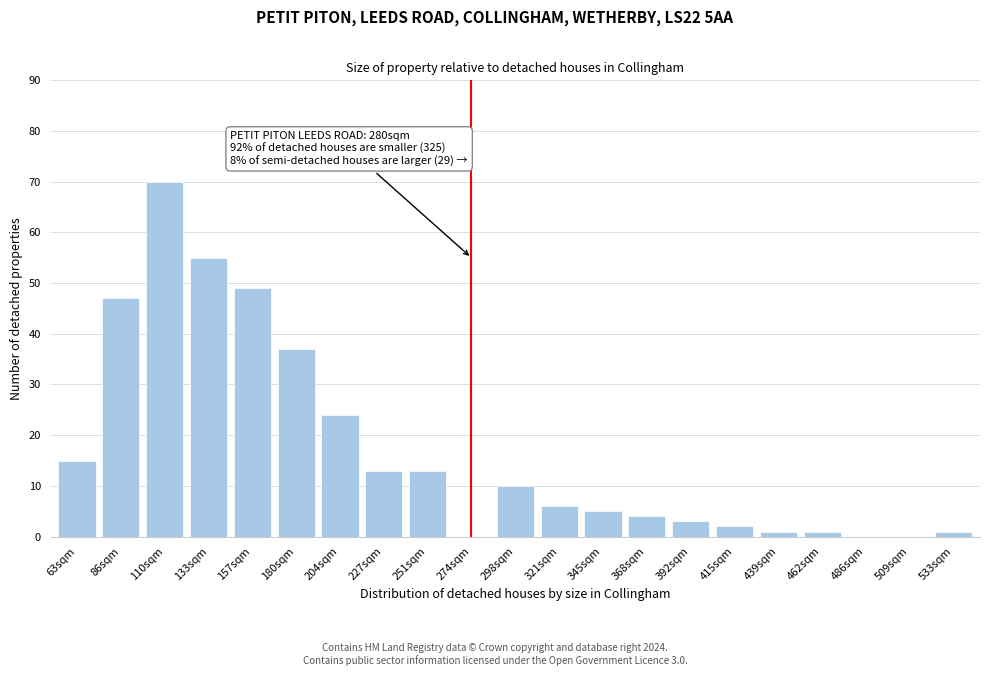

Reading left to right, what are all the values shown in this chart?

63sqm=15	86sqm=47	110sqm=70	133sqm=55	157sqm=49	180sqm=37	204sqm=24	227sqm=13	251sqm=13	274sqm=0	298sqm=10	321sqm=6	345sqm=5	368sqm=4	392sqm=3	415sqm=2	439sqm=1	462sqm=1	486sqm=0	509sqm=0	533sqm=1